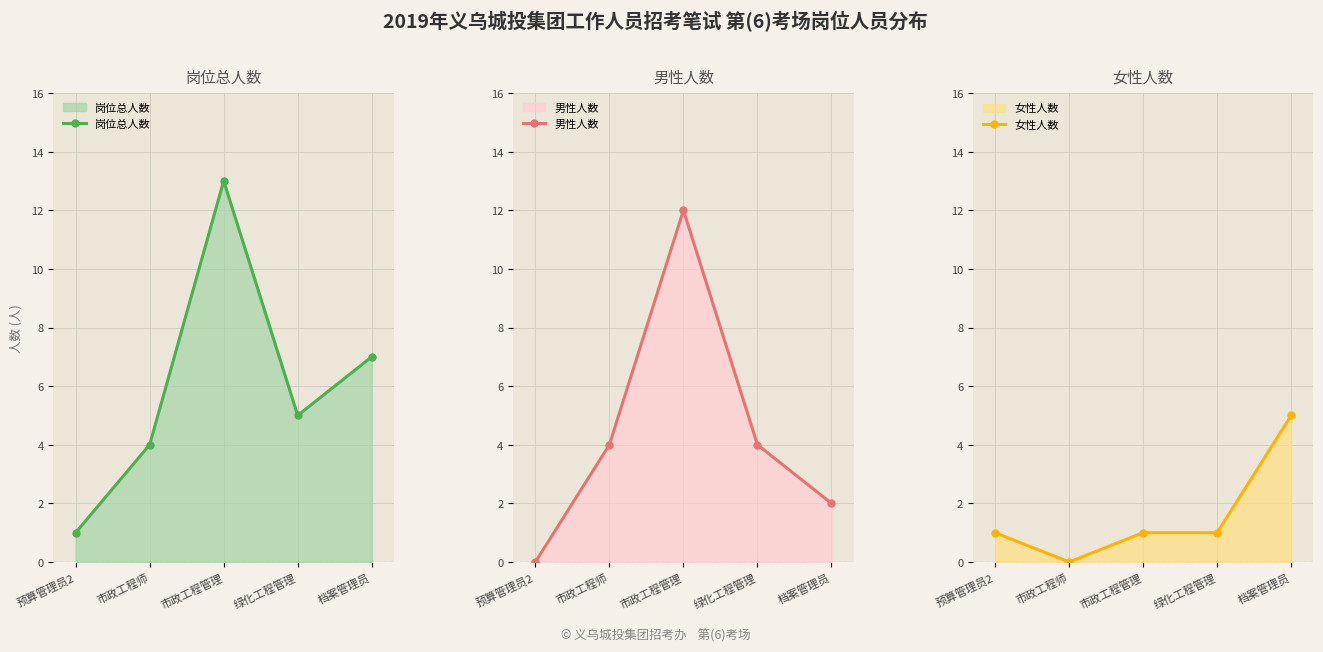

Which series has the largest total across all categories?

岗位总人数